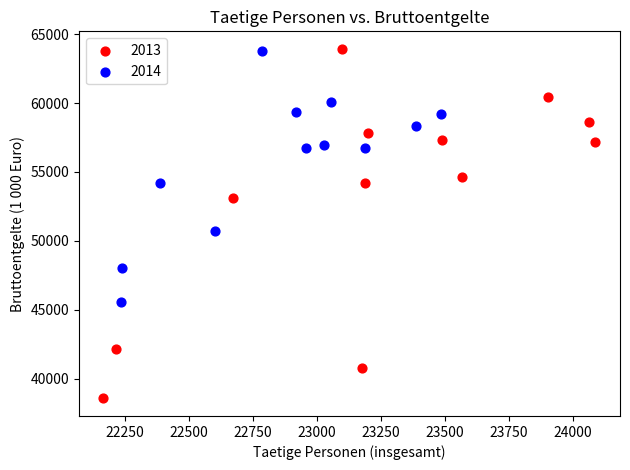

Which series has the widest spread of Y values?

2013